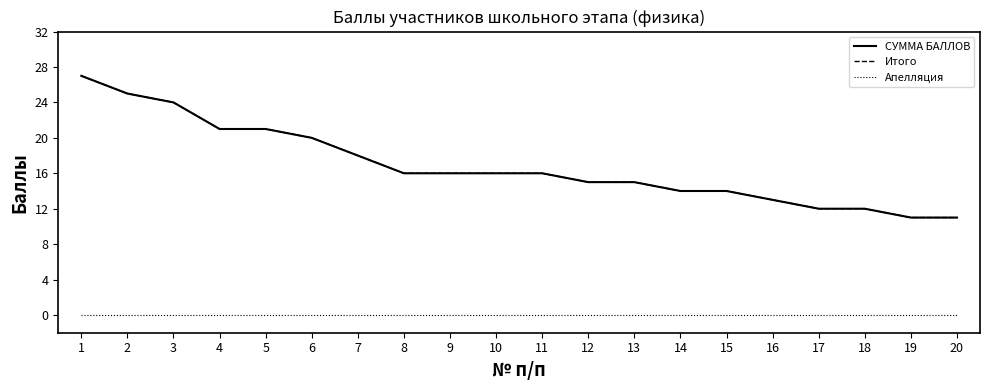

Which category has the lowest value across all series?

1